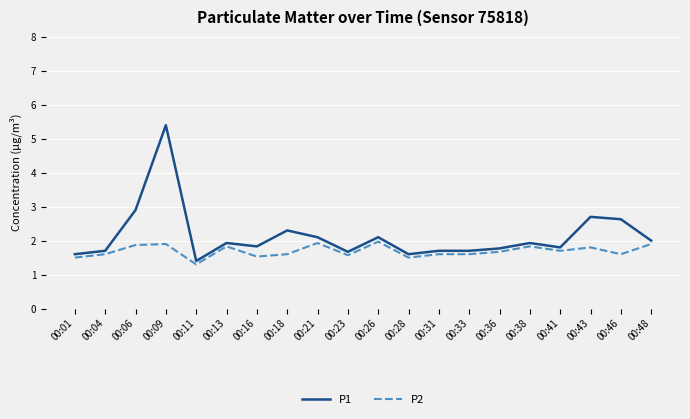

What is the difference between the second highest and minimum values in the P1 series?

1.5